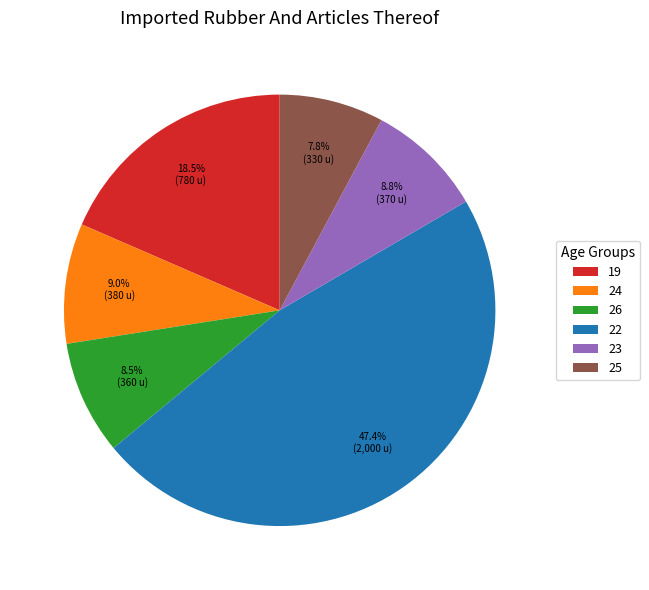

How many slices are in this pie chart?

6